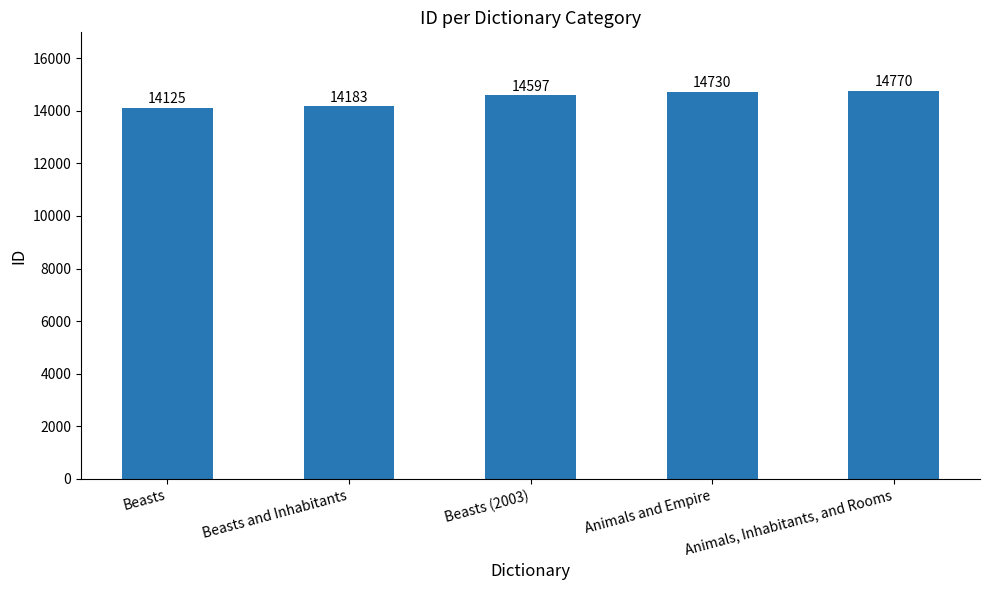

List the labels in order of value, largest first.

Animals, Inhabitants, and Rooms, Animals and Empire, Beasts (2003), Beasts and Inhabitants, Beasts